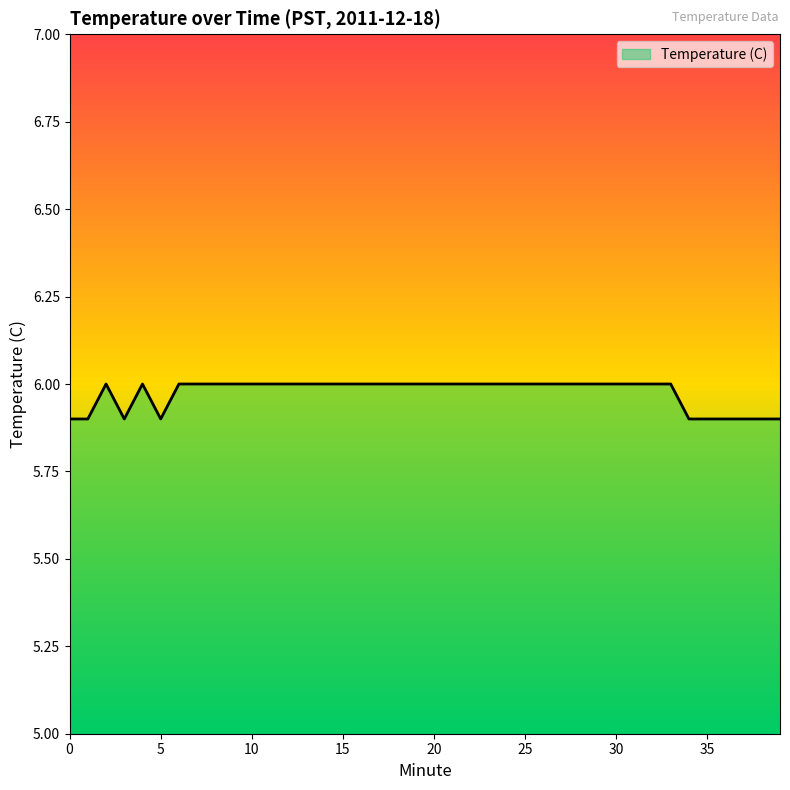

At which category does the data reach its first local peak?

2